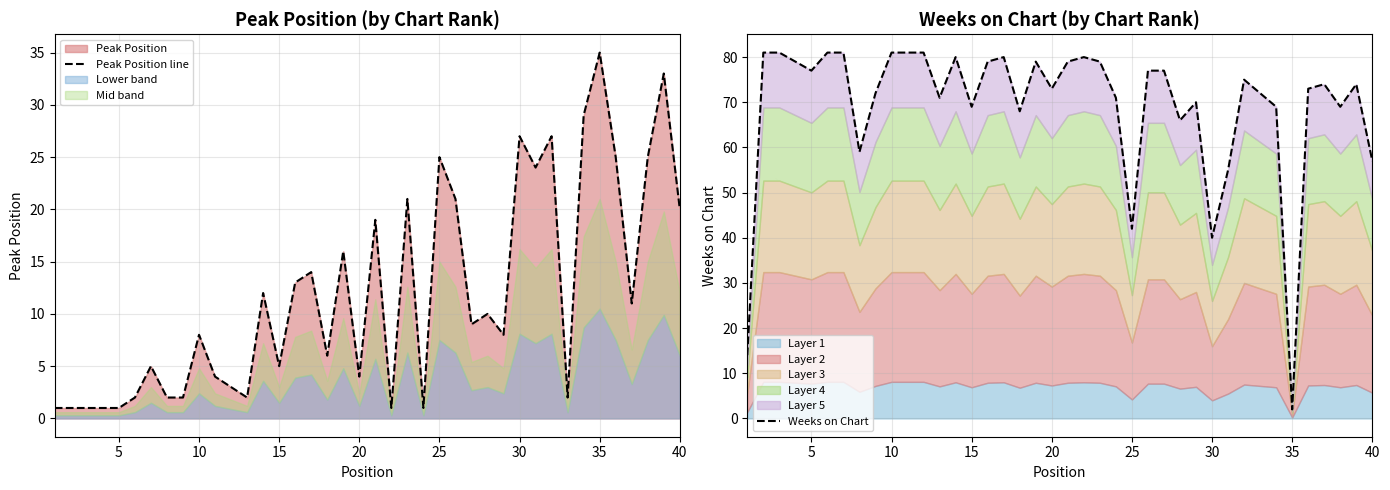

How many intersections are there between Weeks on Chart and Peak Position line?

2